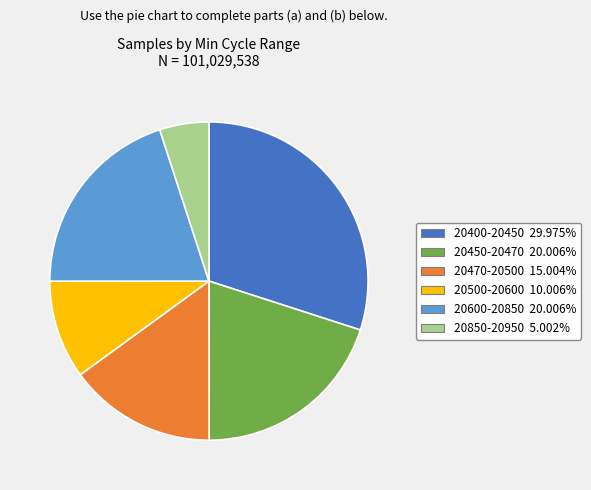

Is there any slice that represents more than half of the pie?

No